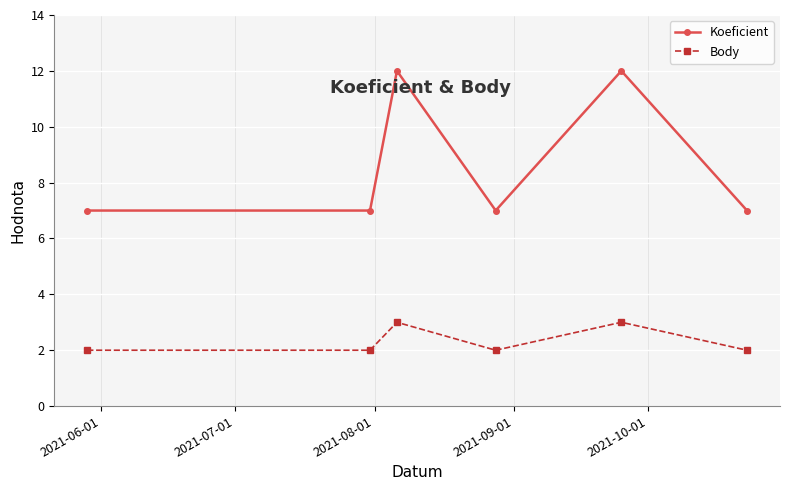

Which series has the largest total across all categories?

Koeficient